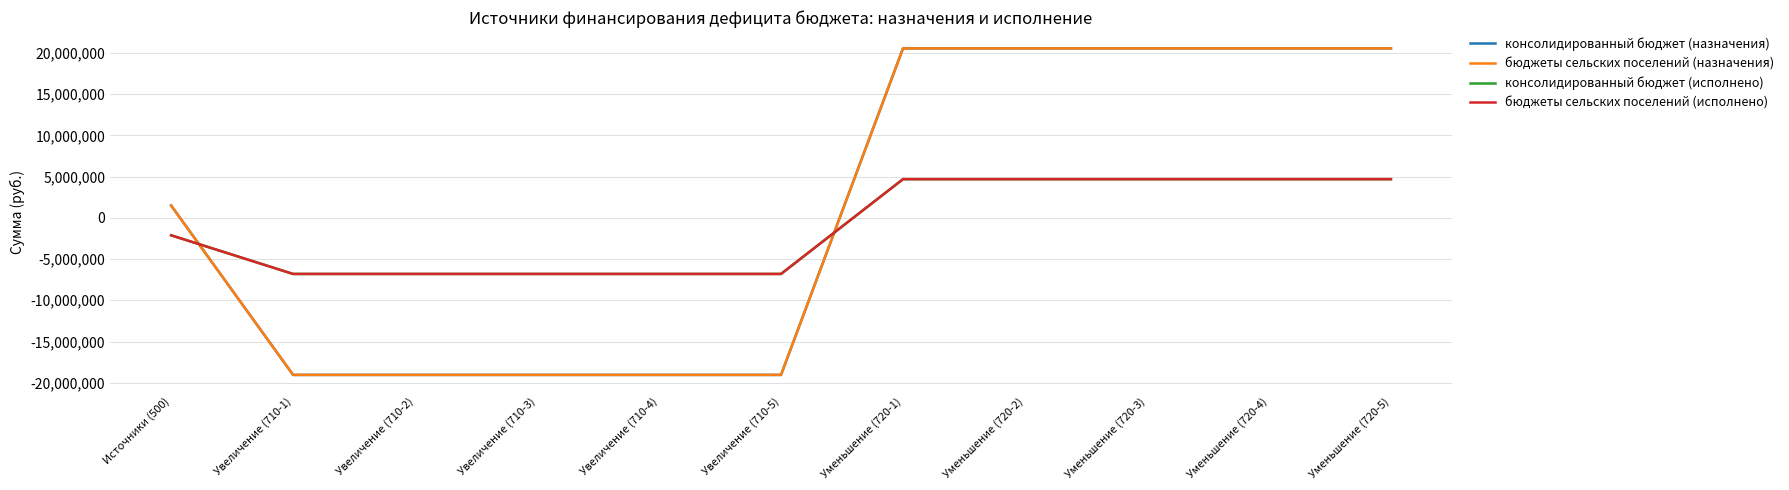

The бюджеты сельских поселений (исполнено) series shows -6805504.4 at Увеличение (710-4). True or false?

True